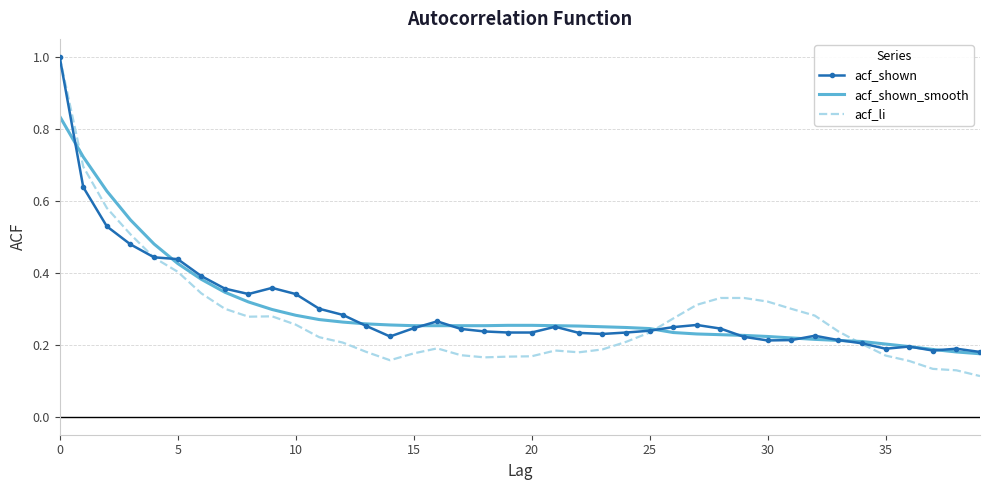

Which series has the widest spread of values?

acf_li